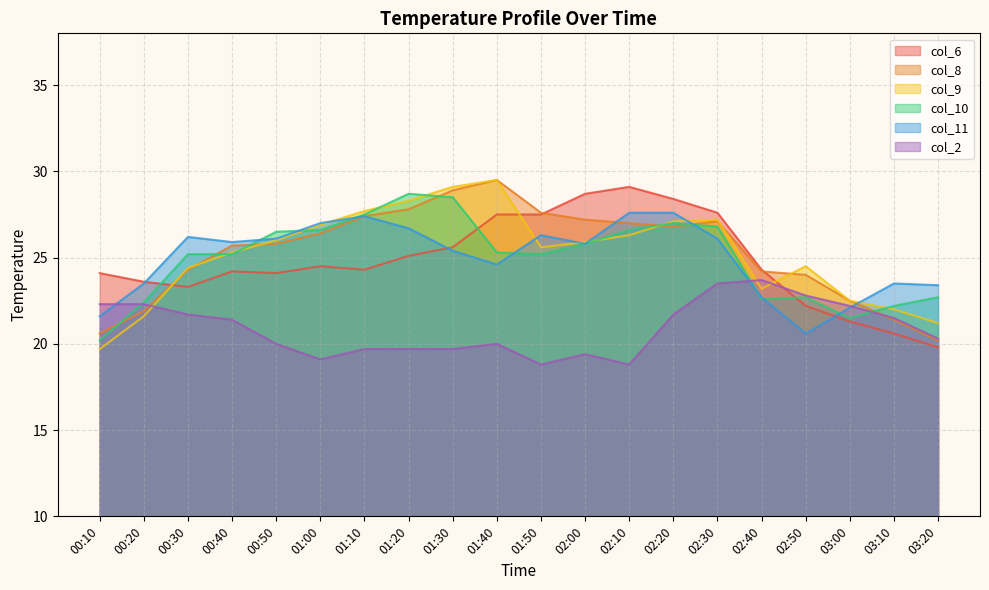

What position from the left is 00:10?

1